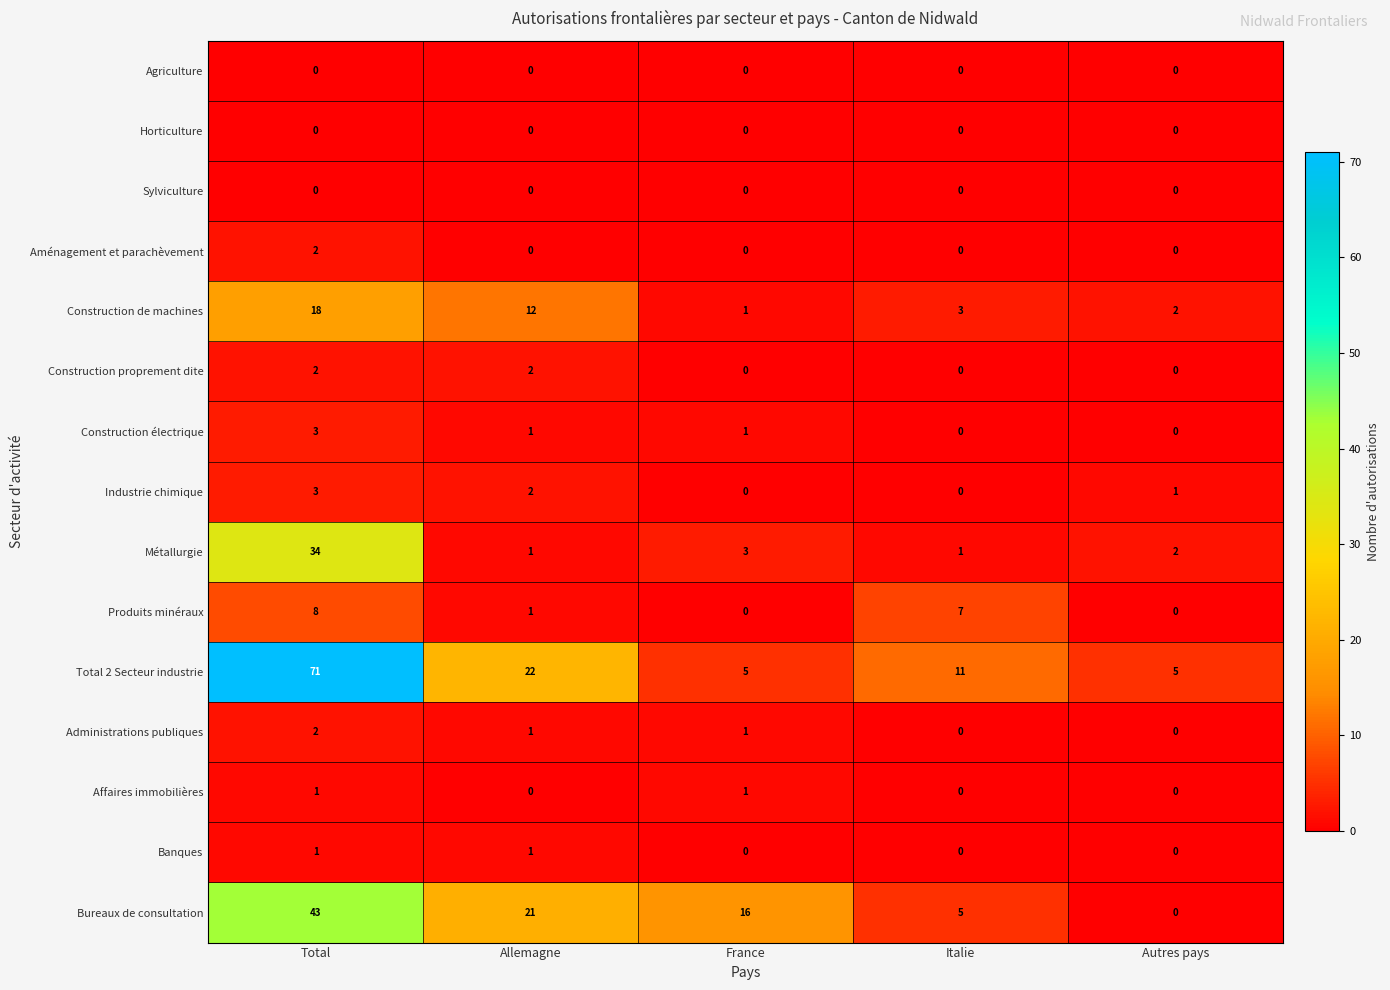

Which series has the widest spread of values?

Total 2 Secteur industrie